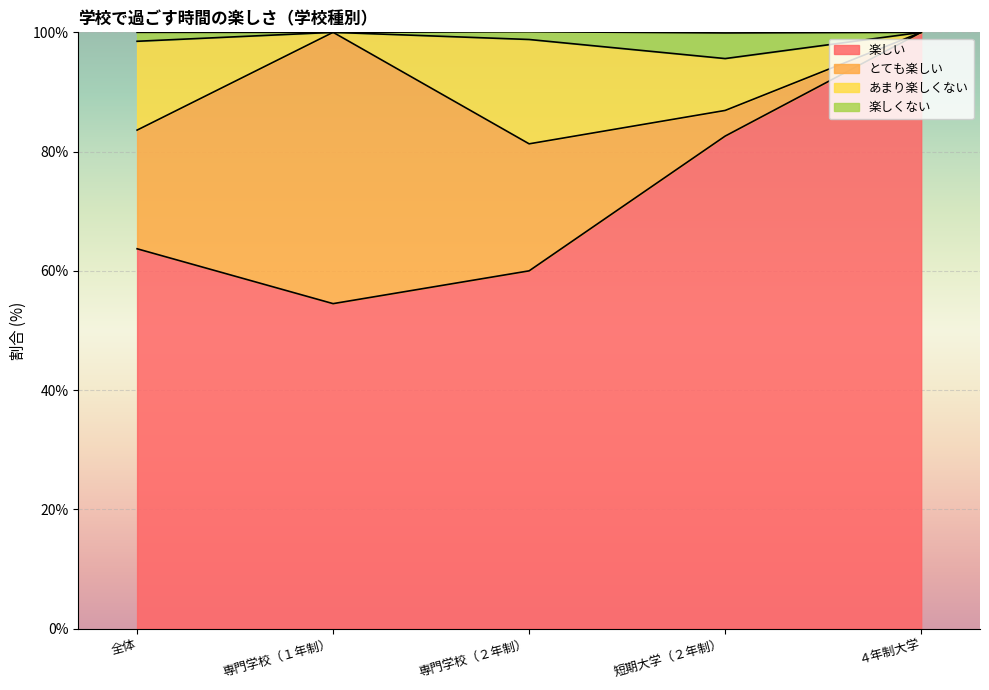

True or false: 楽しくない and あまり楽しくない intersect in this chart.

False